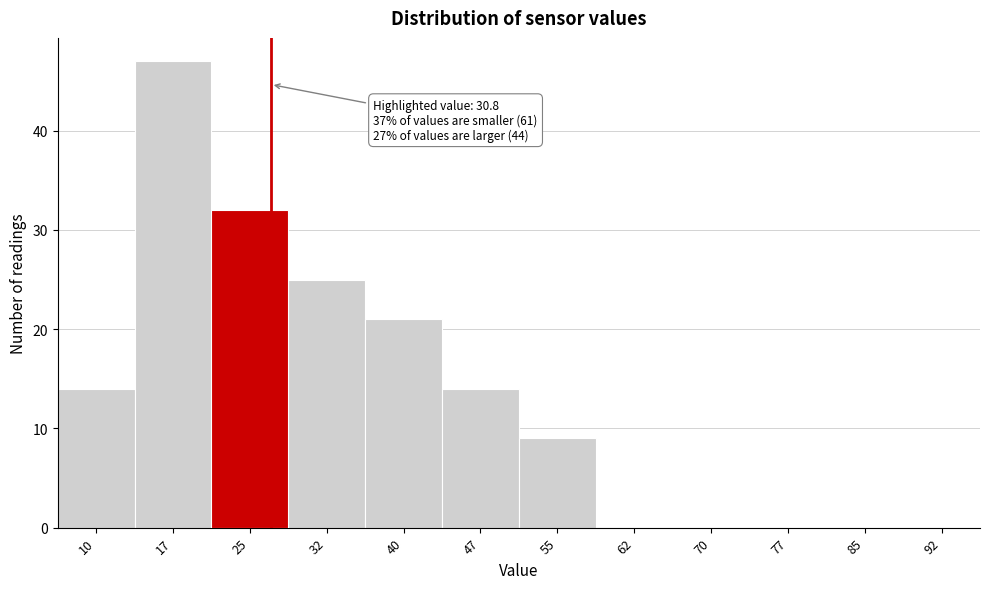

Reading left to right, what are all the values shown in this chart?

10=14	17=47	25=32	32=25	40=21	47=14	55=9	62=0	70=0	77=0	85=0	92=0